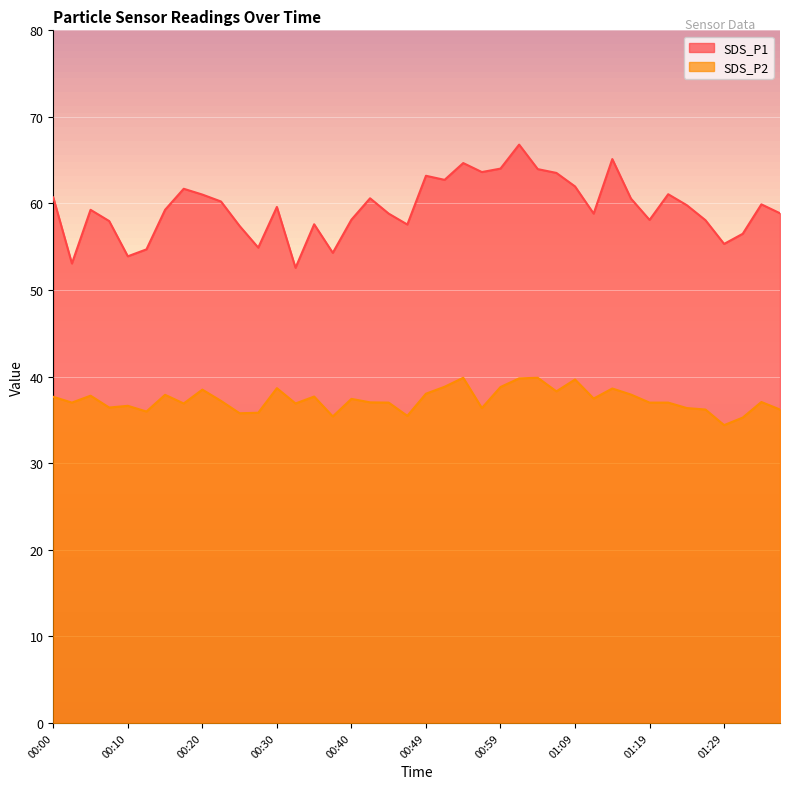

What is the difference between the second highest and second lowest values in the SDS_P2 series?

4.6